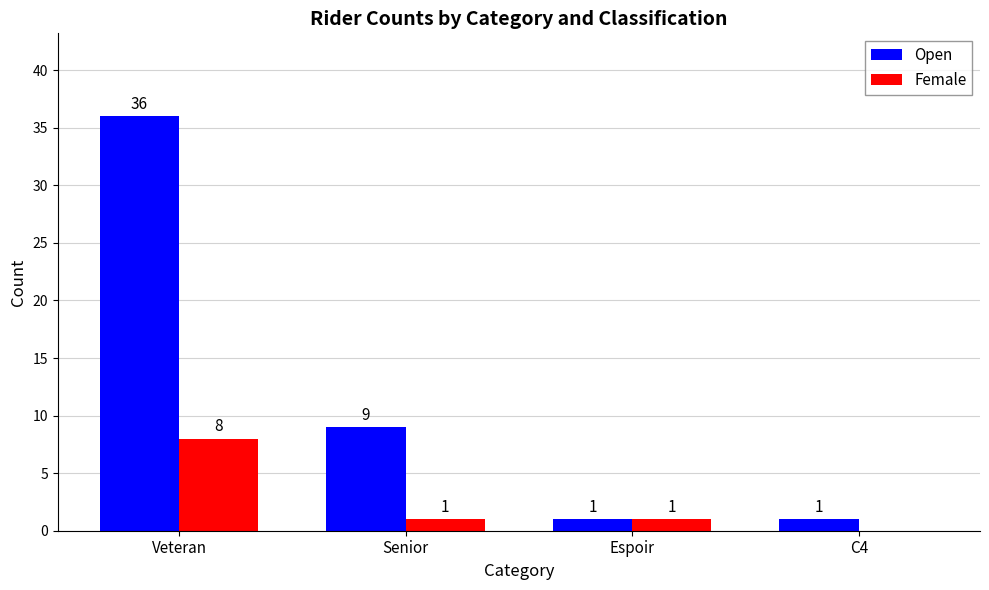

Which series has the largest total across all categories?

Open